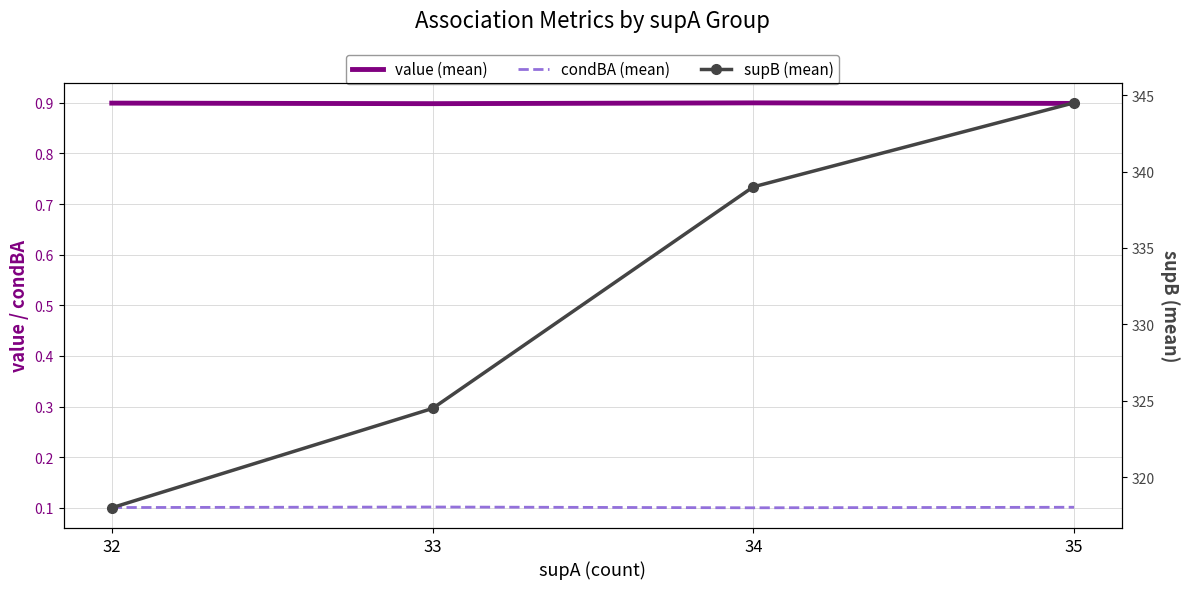

Is the value of value (mean) at 35 greater than the value of condBA (mean) at 32?

Yes